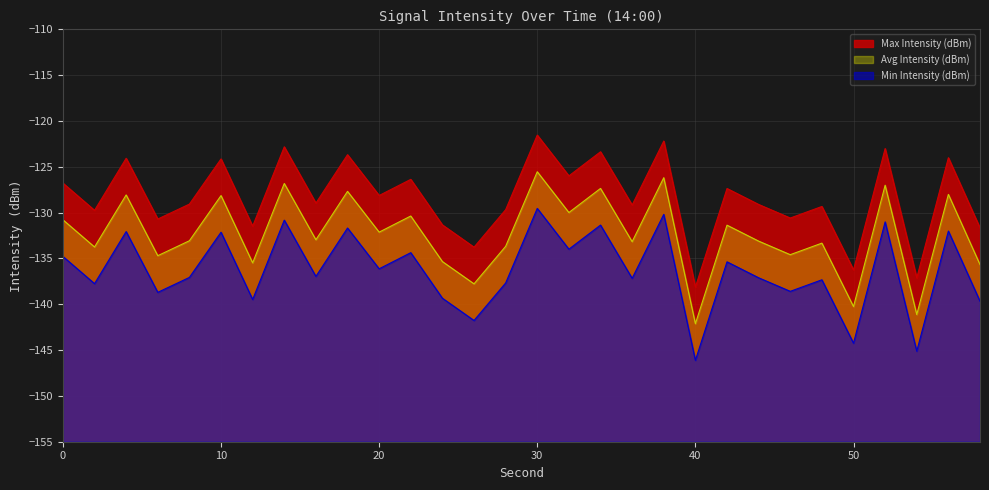

List the series in order of their peak value, highest first.

Max Intensity (dBm), Avg Intensity (dBm), Min Intensity (dBm)